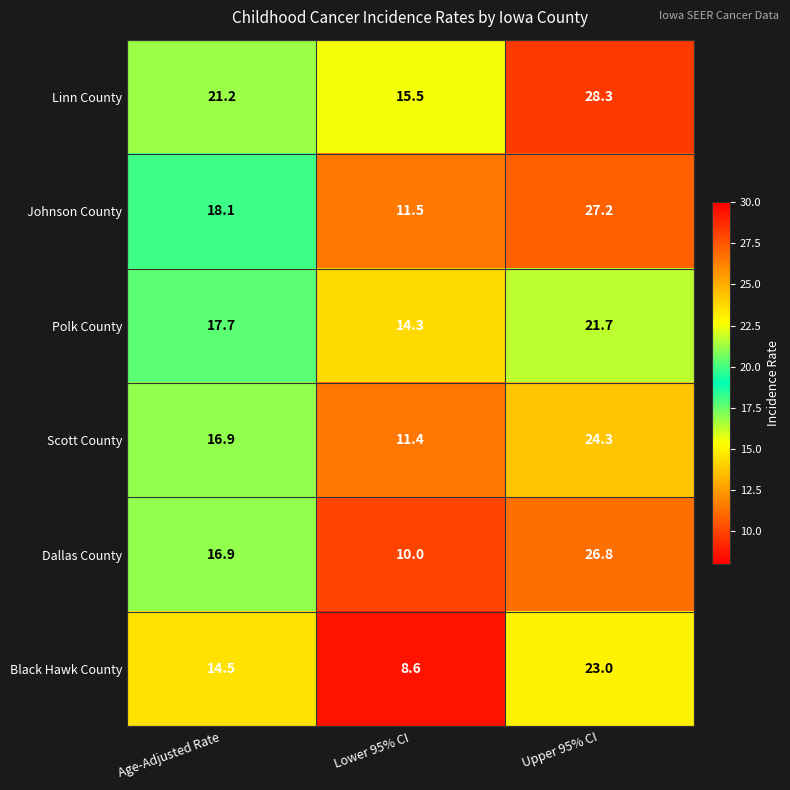

What is the difference between the Johnson County values at Upper 95% CI and Lower 95% CI?

15.7